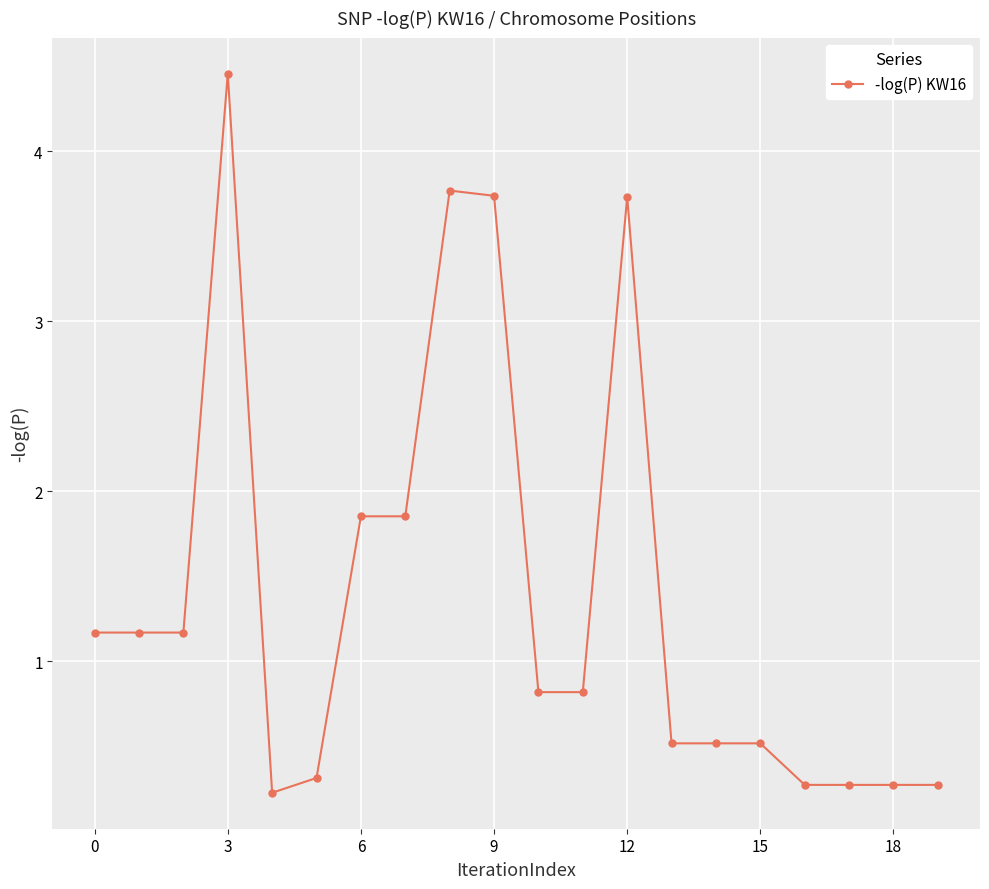

True or false: the data has more than 1 interior local peaks.

True